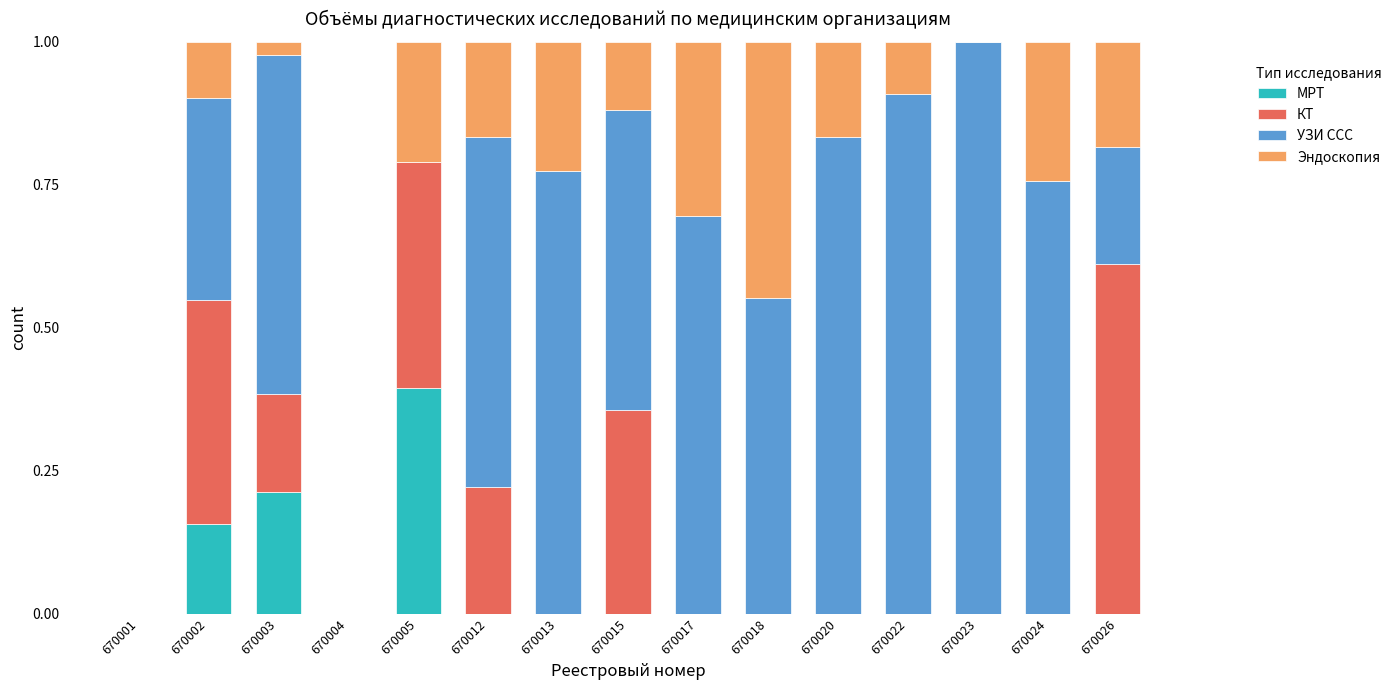

What are all the series names shown in the legend?

МРТ, КТ, УЗИ ССС, Эндоскопия